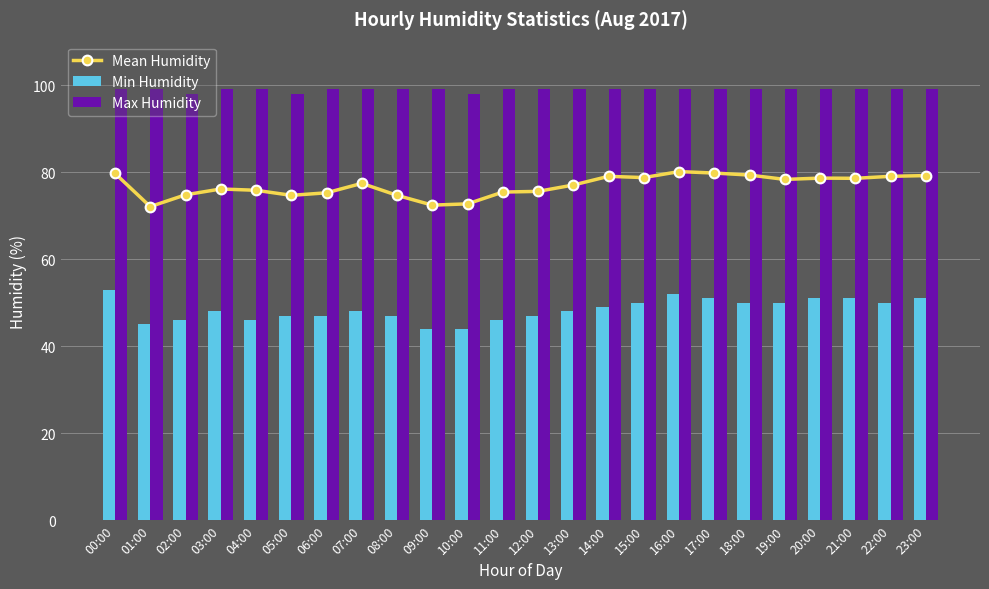

Count the Min Humidity values in the range 47 to 51.

16